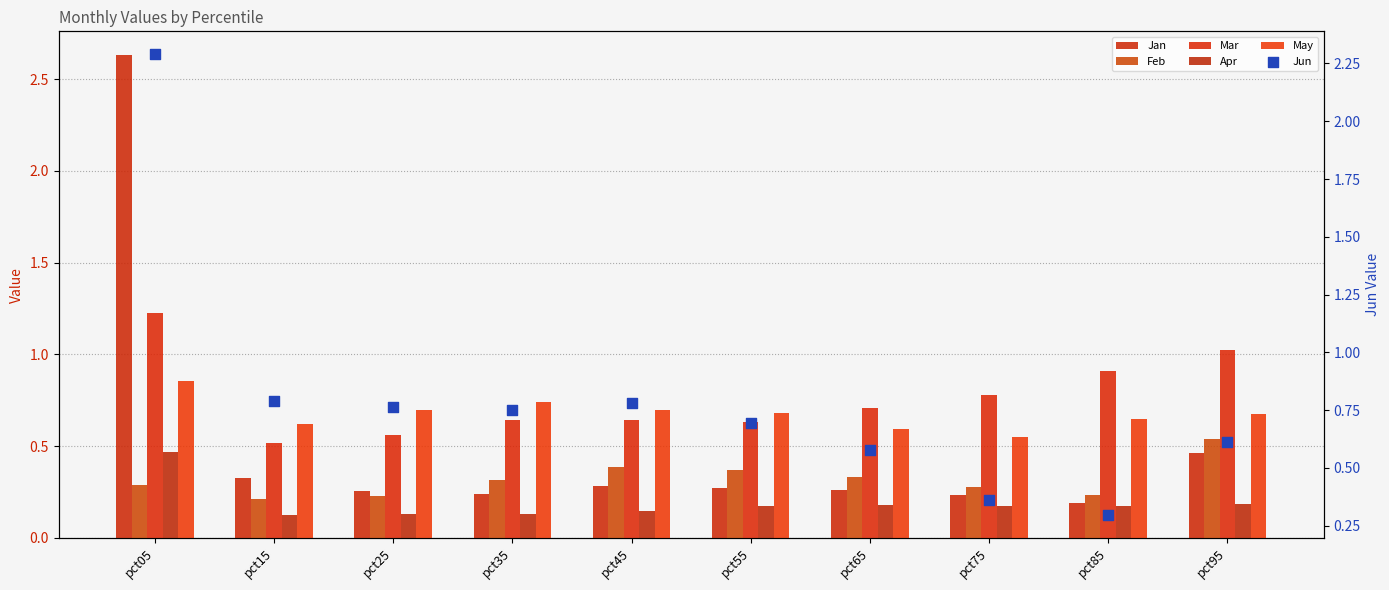

At how many categories does at least one series exceed 2?

1